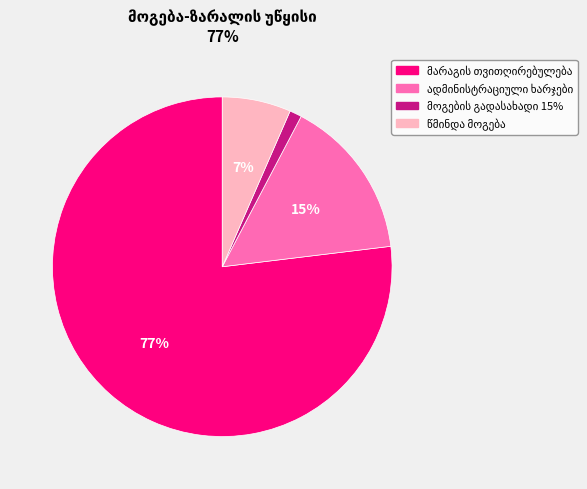

Is there a majority slice in this chart?

Yes